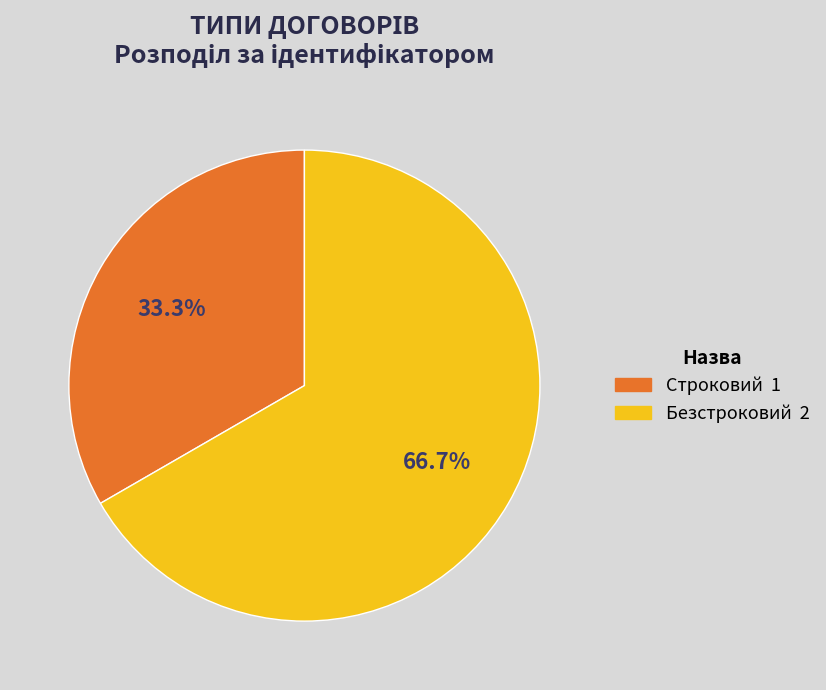

What is the smallest slice in the pie chart?

Строковий